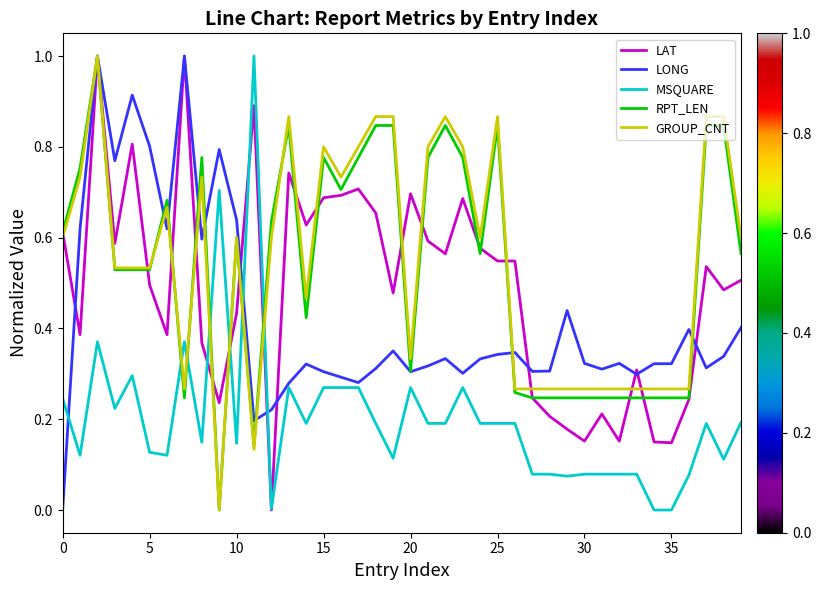

What is the maximum value for LONG?

1.0